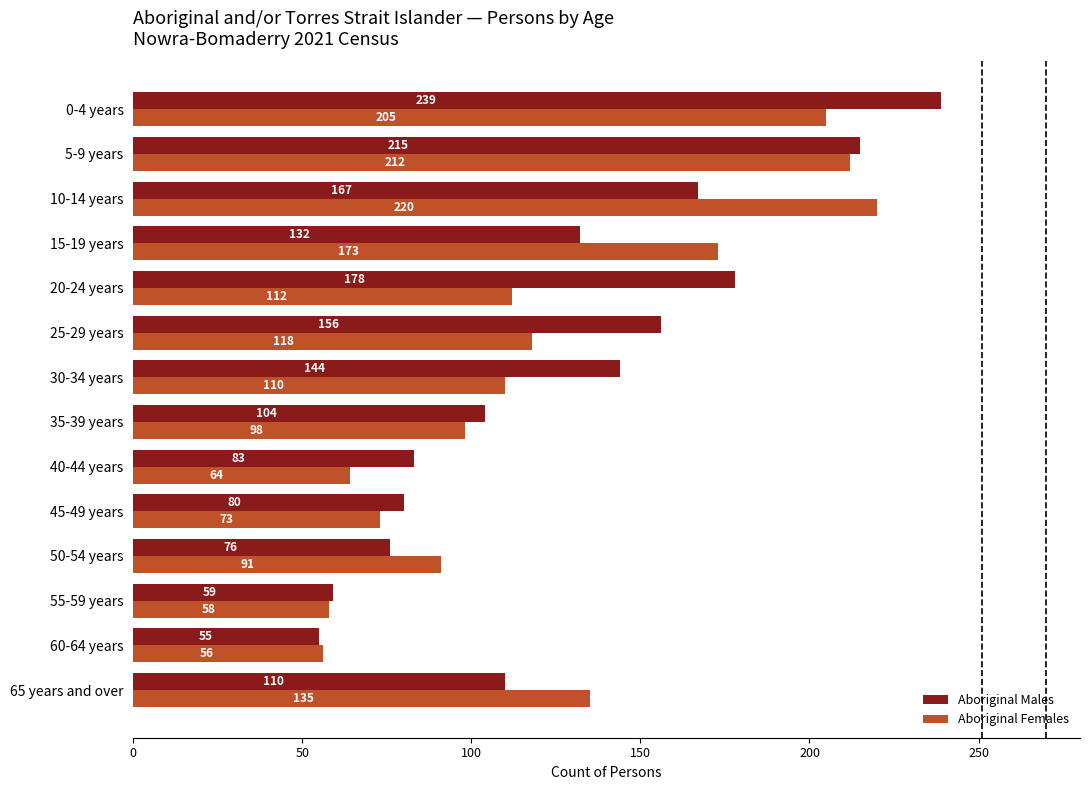

What is the difference between the maximum and minimum values in the Aboriginal Males series?

184